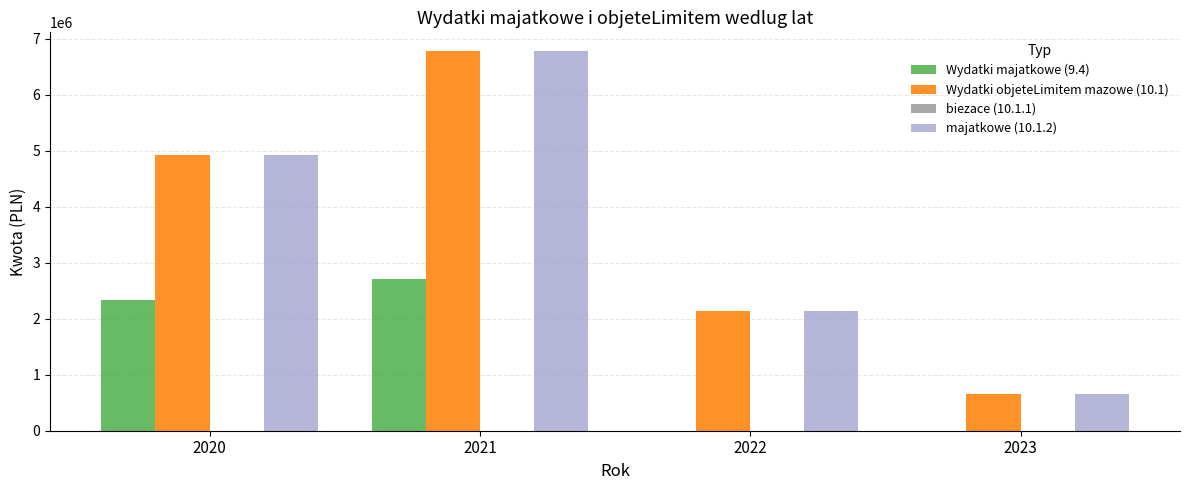

What is the maximum value shown in the chart?

6771691